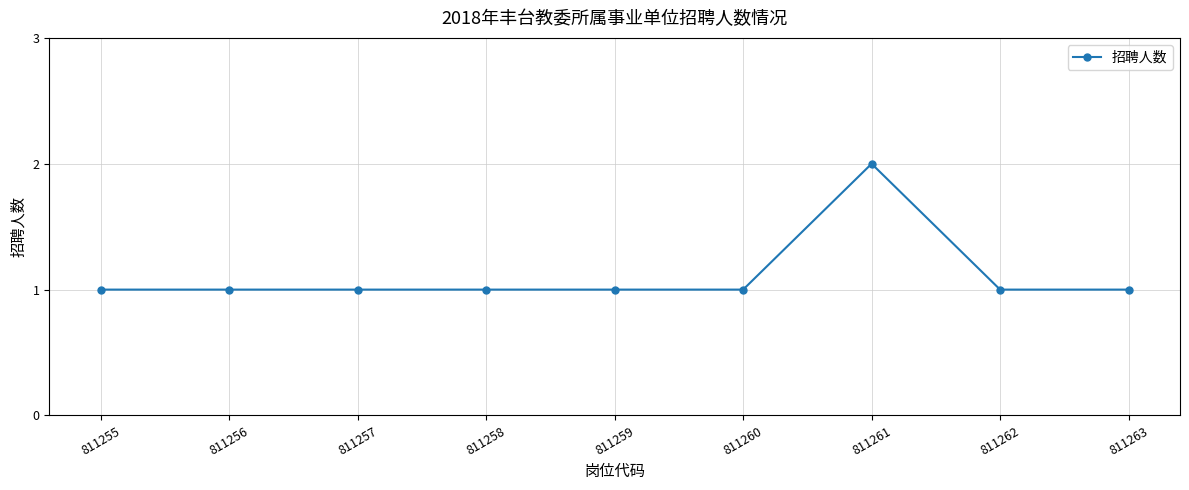

What is the value of the 1st point from the left?

1